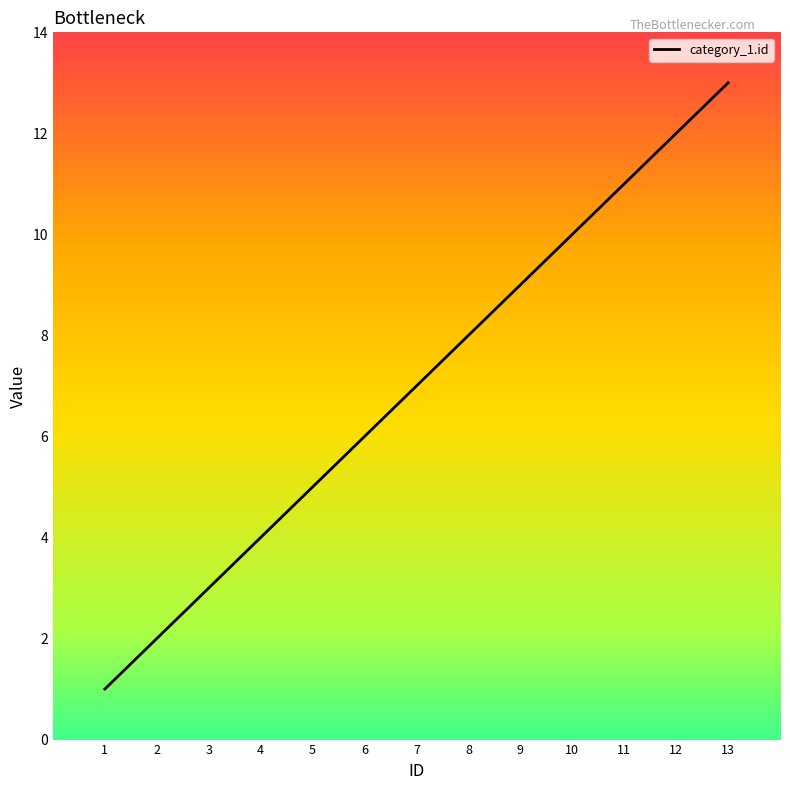

List the labels in order of value, largest first.

13, 12, 11, 10, 9, 8, 7, 6, 5, 4, 3, 2, 1